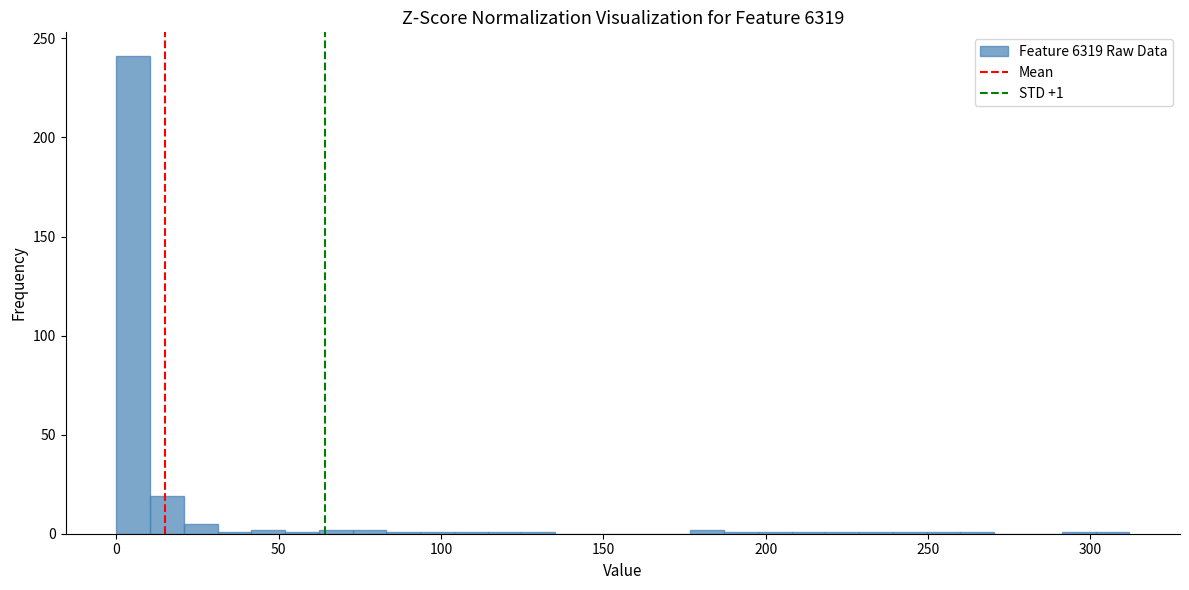

Read against the x-axis, roughly where is the centre of the tallest bar?

5